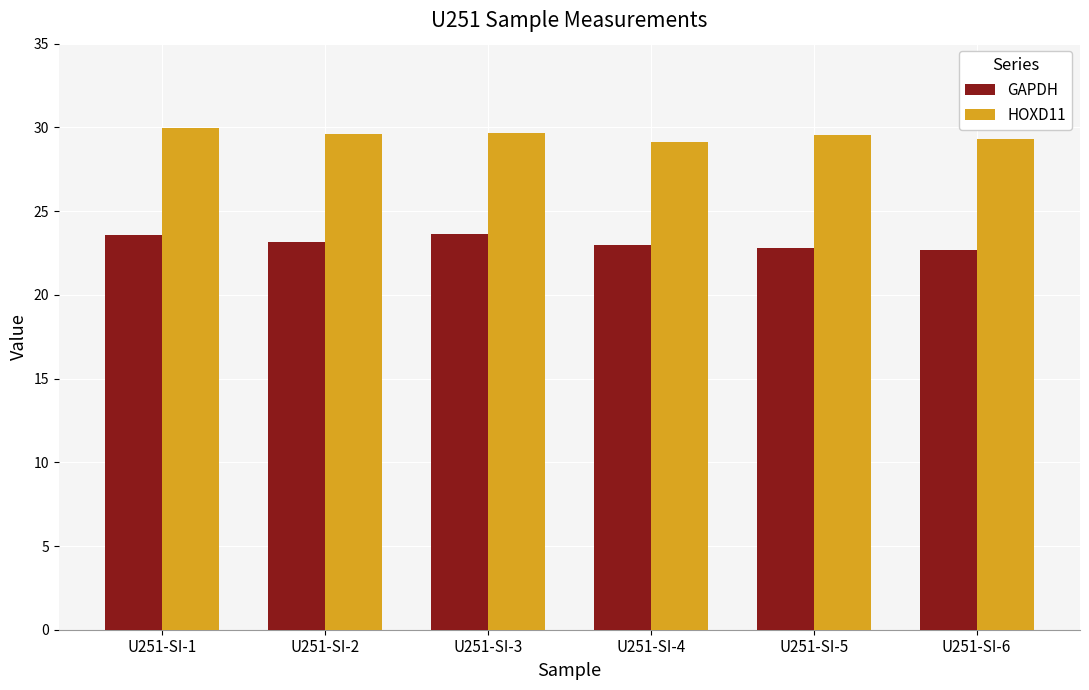

What is the difference between the highest and lowest values at U251-SI-4?

6.1